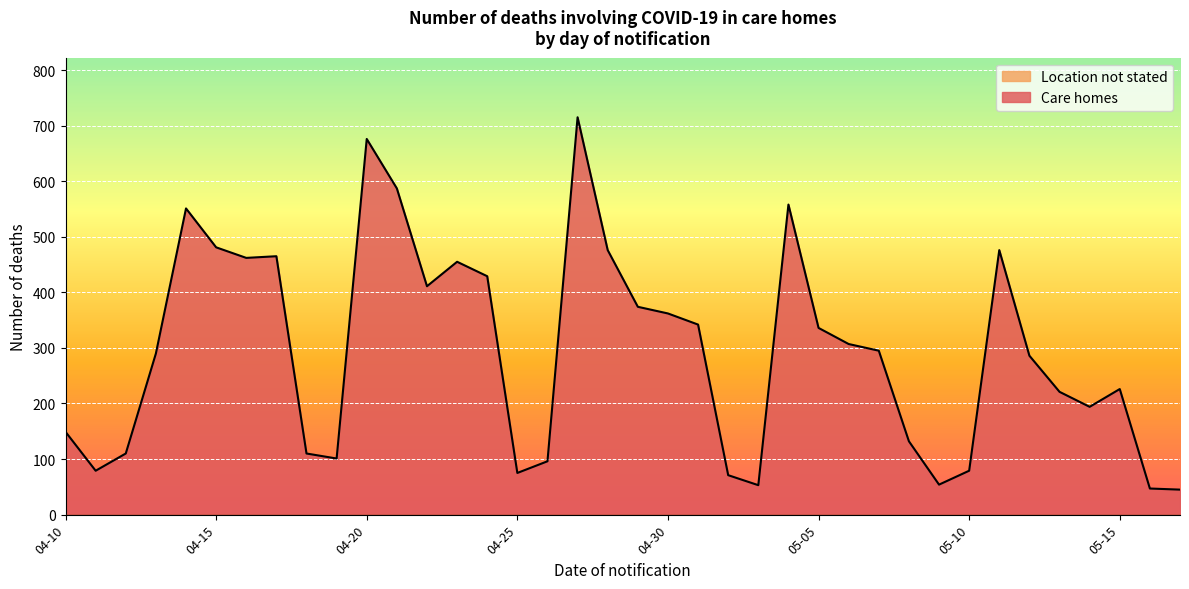

True or false: the data has more than 0 interior local peaks.

True